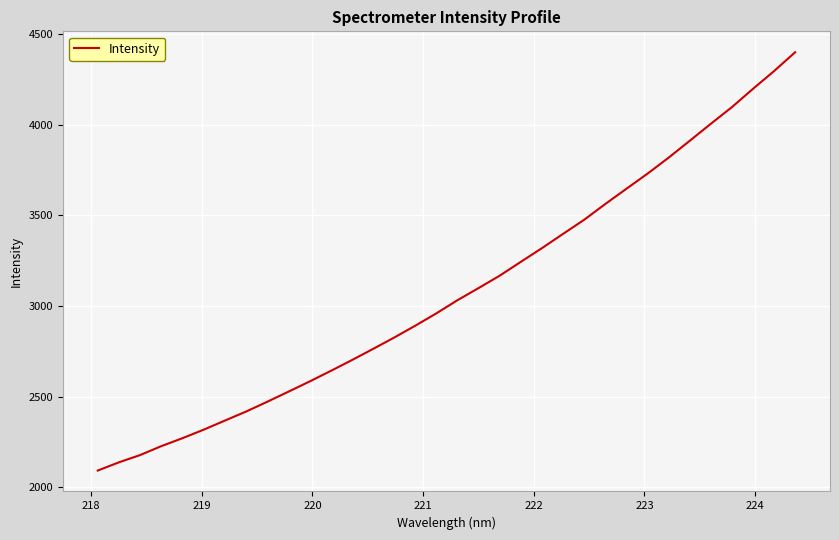

Reading right to left, what are all the values shown in this chart?

4401.1	4296.9	4198.8	4097.6	4005.7	3911.7	3818.6	3730.3	3646.7	3562.6	3475.7	3397.7	3319.0	3243.3	3166.9	3098.5	3031.5	2958.8	2890.4	2824.9	2762.2	2700.6	2640.8	2582.5	2526.4	2470.7	2416.8	2367.1	2317.0	2270.1	2226.2	2177.1	2137.1	2091.7